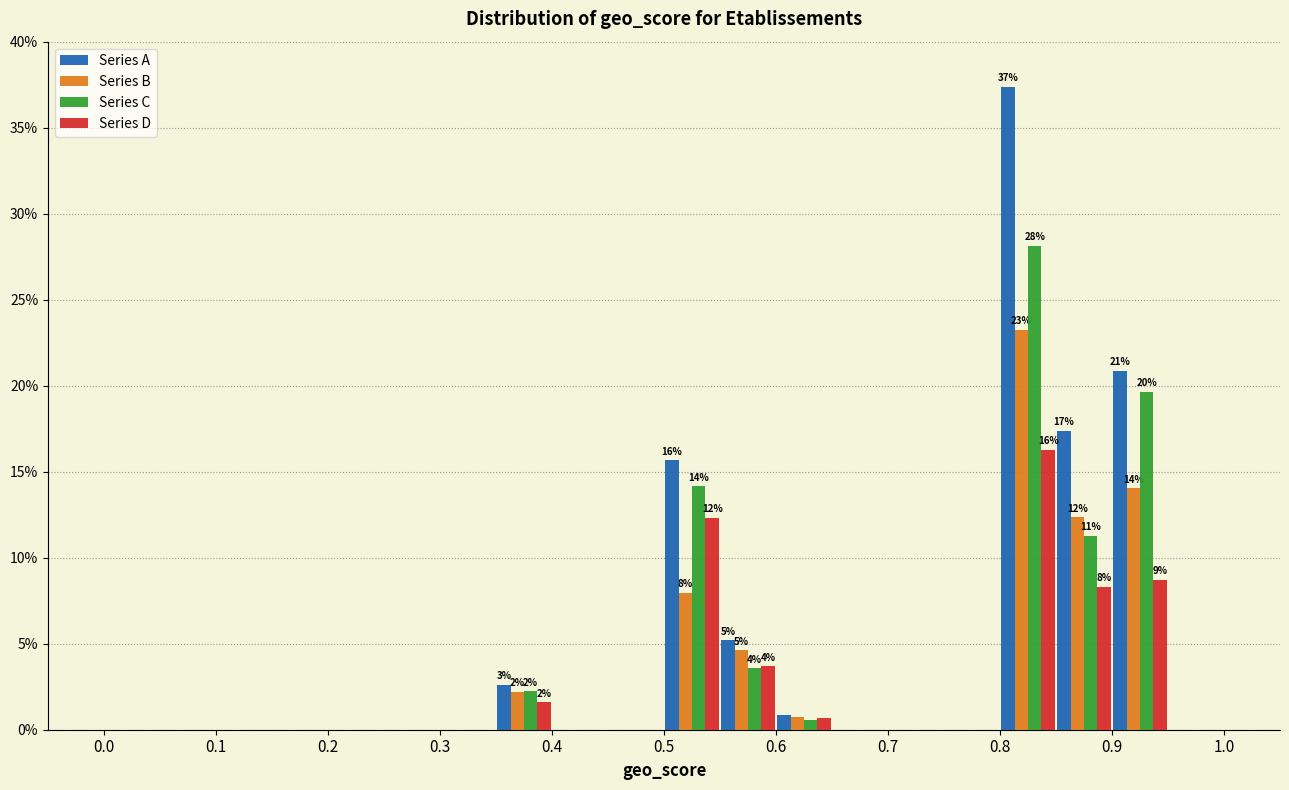

In the Series D series, which range on the x-axis has the tallest bar?

0.80 to 0.85